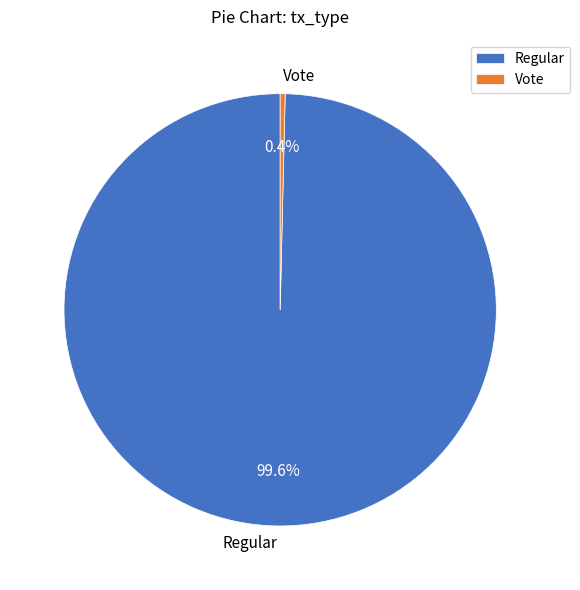

Count the number of slices in the pie.

2